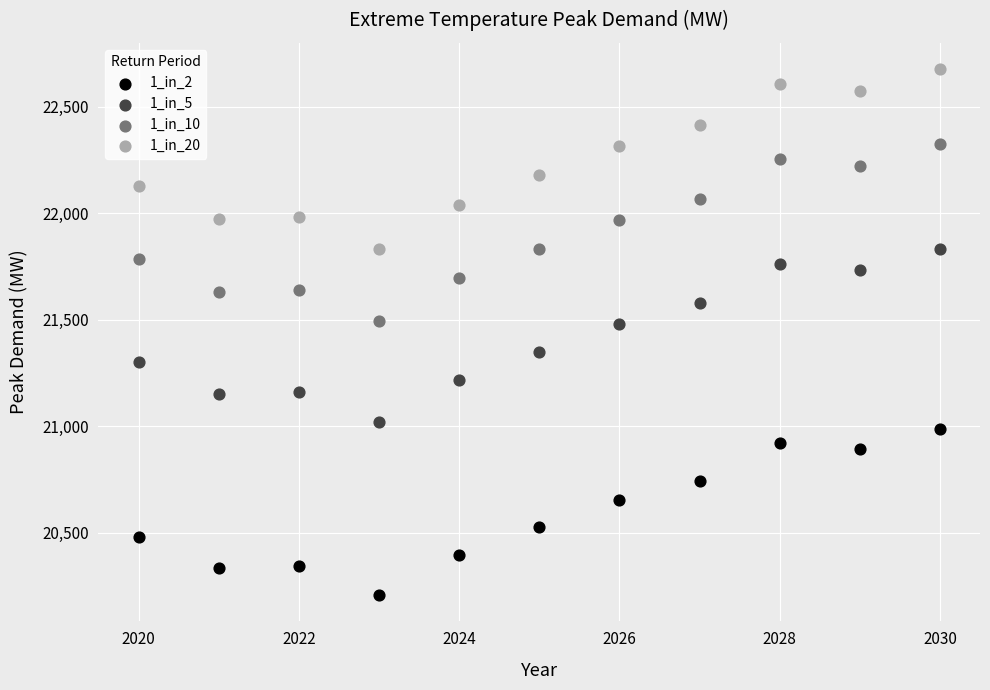

Across all data points, what is the range of X values (max minus min)?

10.0